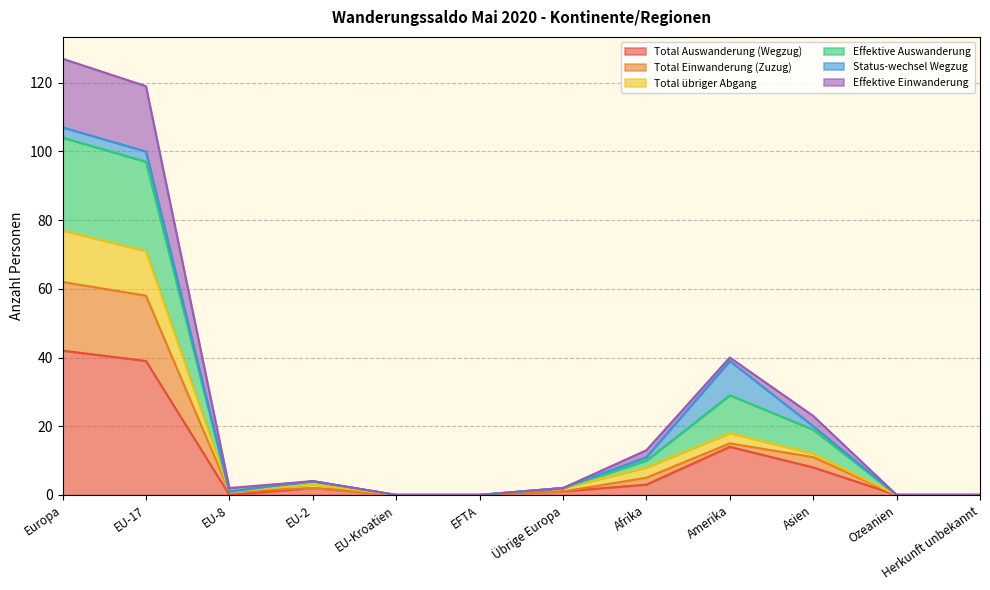

Which label corresponds to the largest value in the chart?

Europa